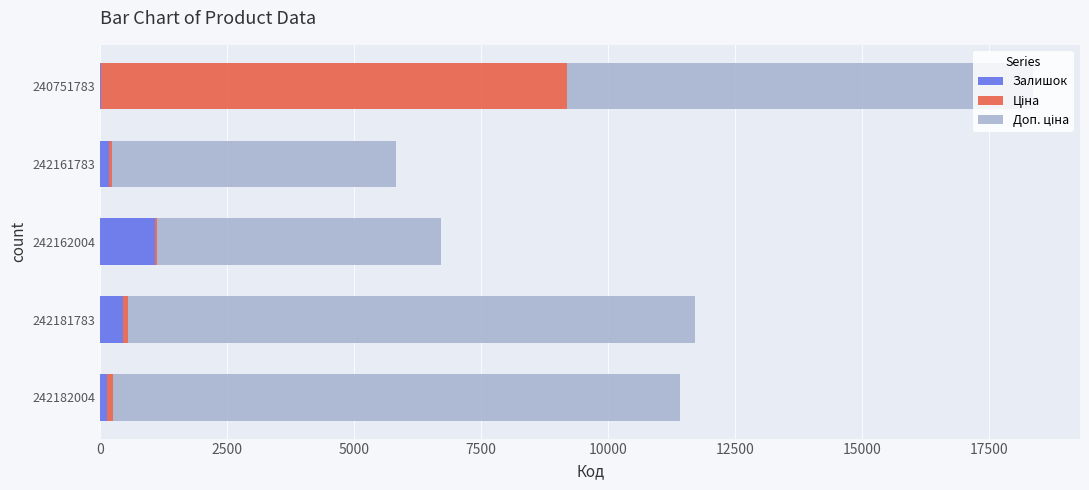

Is it true that Залишок equals 4.0 at 240751783?

True